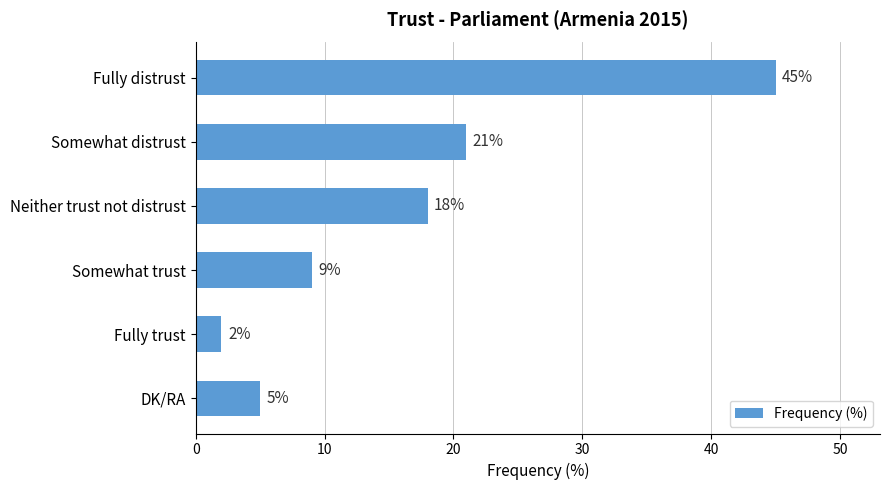

Which has a higher value, Somewhat distrust or Neither trust not distrust?

Somewhat distrust